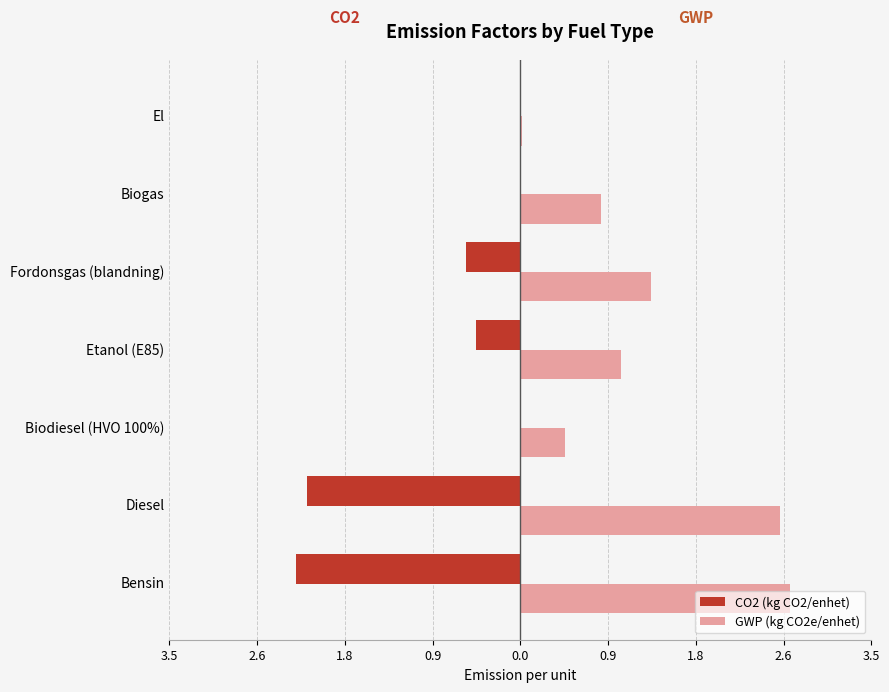

What are all the series names shown in the legend?

CO2 (kg CO2/enhet), GWP (kg CO2e/enhet)